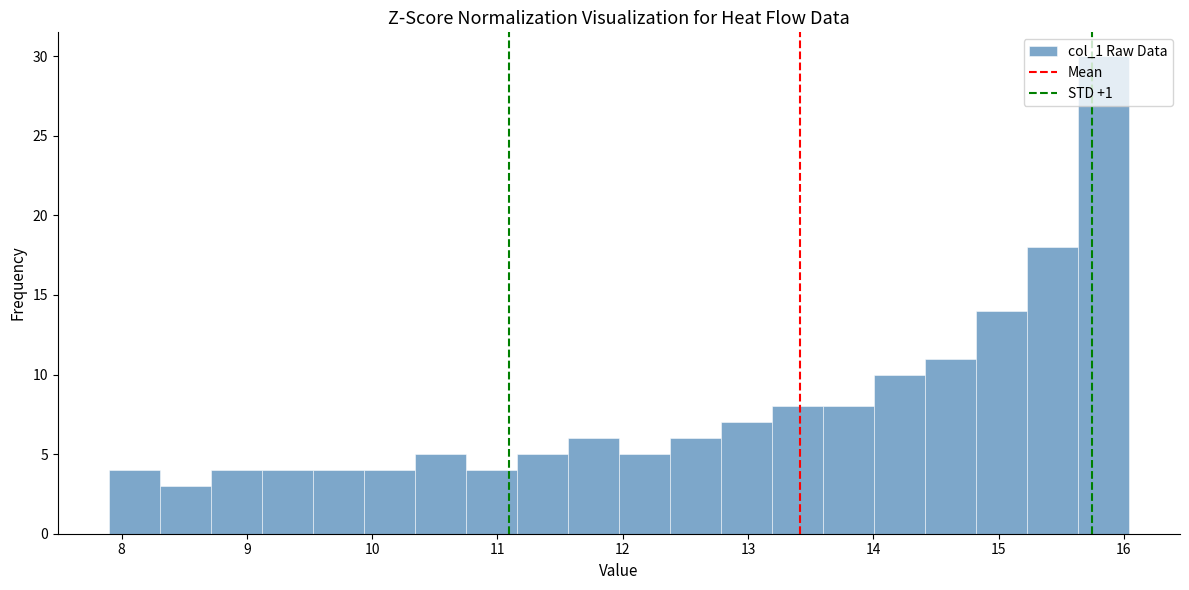

Reading left to right, transcribe this chart: for each bar, give the range it covers on the x-axis and its height. Neither the bar edges nor the heights are printed on the chart, so give them approximately, as read against the axes.

7.9 to 8.3: 4
8.3 to 8.7: 3
8.7 to 9.1: 4
9.1 to 9.5: 4
9.5 to 9.9: 4
9.9 to 10.3: 4
10.3 to 10.7: 5
10.7 to 11.2: 4
11.2 to 11.6: 5
11.6 to 12.0: 6
12.0 to 12.4: 5
12.4 to 12.8: 6
12.8 to 13.2: 7
13.2 to 13.6: 8
13.6 to 14.0: 8
14.0 to 14.4: 10
14.4 to 14.8: 11
14.8 to 15.2: 14
15.2 to 15.6: 18
15.6 to 16.0: 30